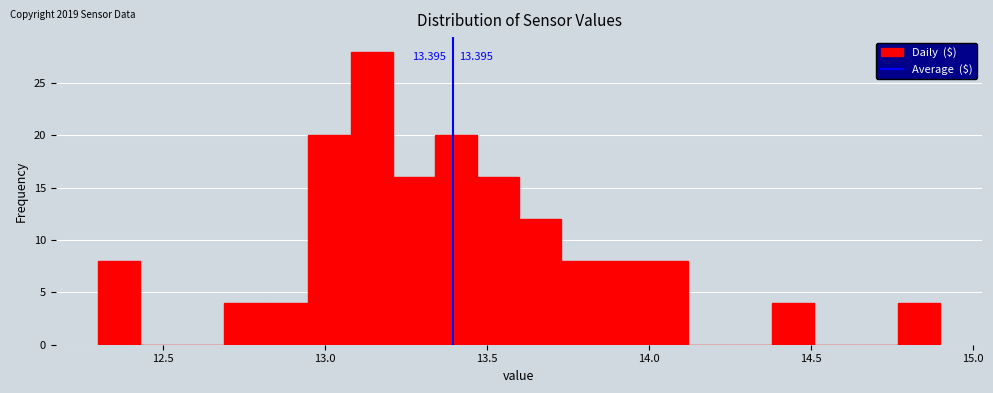

Around what value on the x-axis is the tallest bar? Give the approximate position of its centre, as read against the axis.

13.15